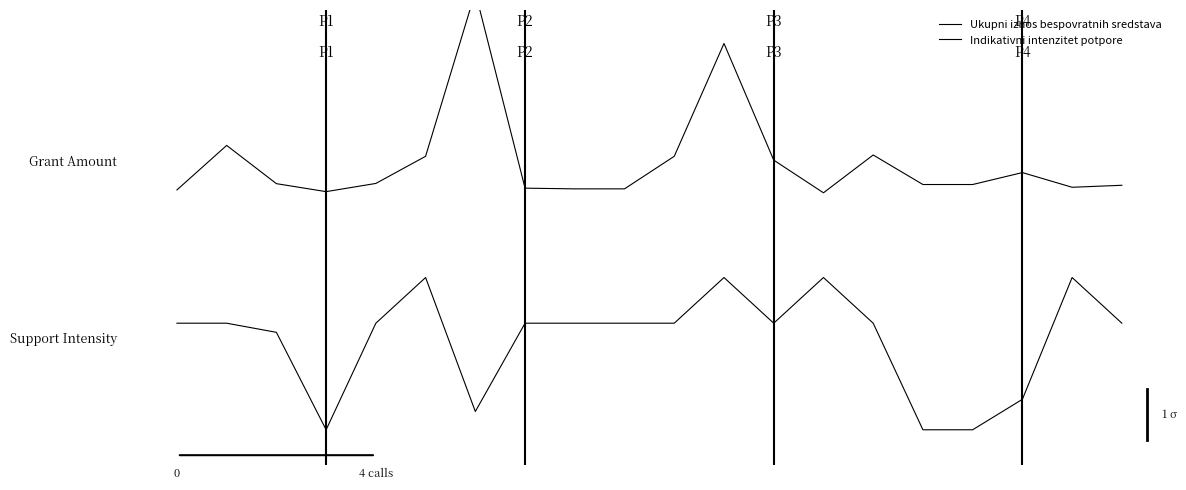

Which has a higher value, 15.0 or 0.0?

15.0